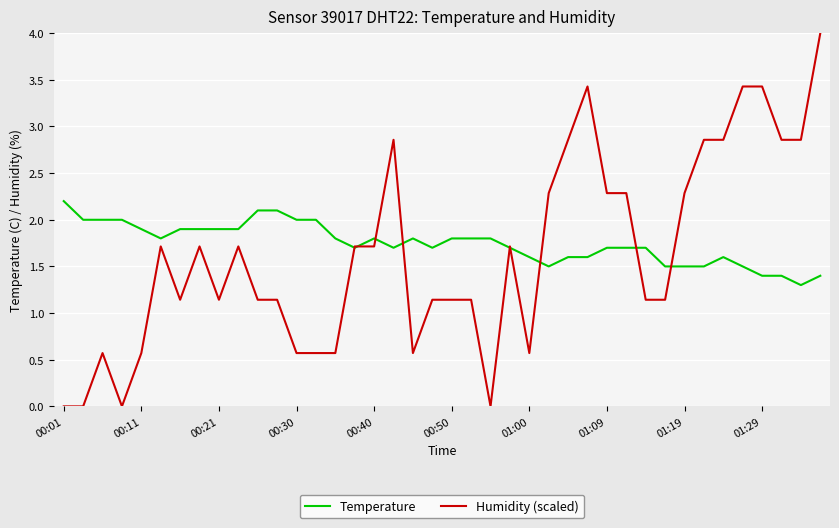

What is the greatest value displayed?

4.0